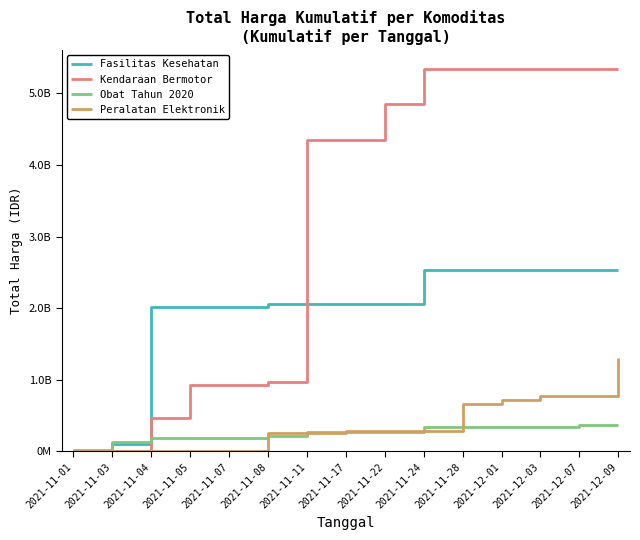

What is the label of the 6th point from the right?

2021-11-24